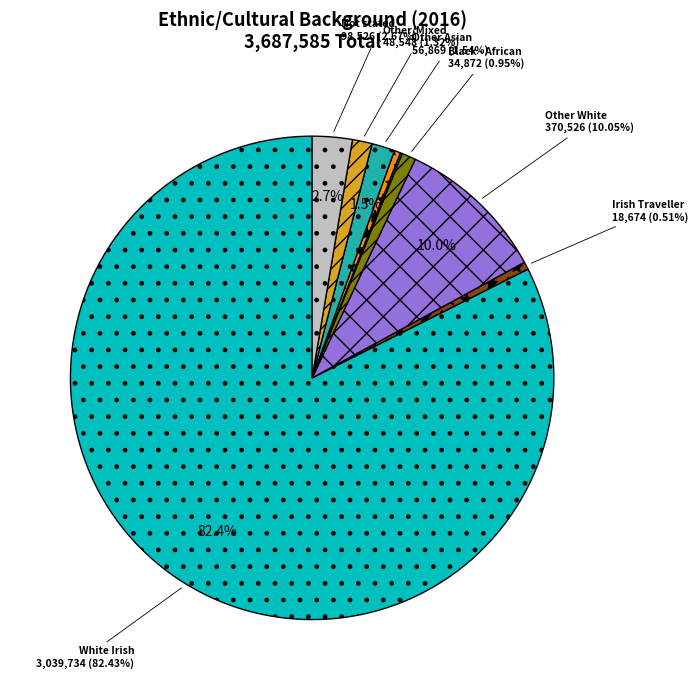

How many slices are in this pie chart?

9